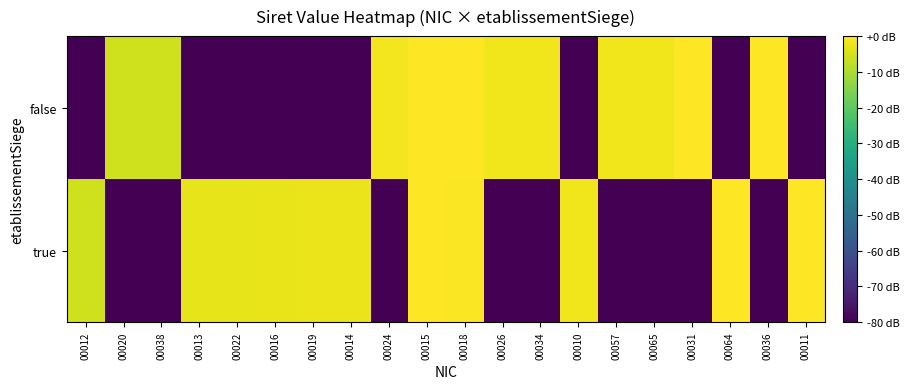

Reading left to right, extract all data points from this chart.

true: 00012=-5.9	00020=-80.0	00038=-80.0	00013=-3.1	00022=-2.9	00016=-2.6	00019=-2.4	00014=-2.2	00024=-80.0	00015=-0.3	00018=-0.4	00026=-80.0	00034=-80.0	00010=-1.7	00057=-80.0	00065=-80.0	00031=-80.0	00064=-0.2	00036=-80.0	00011=0.0
false: 00012=-80.0	00020=-5.9	00038=-5.9	00013=-80.0	00022=-80.0	00016=-80.0	00019=-80.0	00014=-80.0	00024=-1.5	00015=-0.2	00018=-0.3	00026=-1.8	00034=-1.8	00010=-80.0	00057=-1.8	00065=-1.8	00031=-0.2	00064=-80.0	00036=-0.1	00011=-80.0